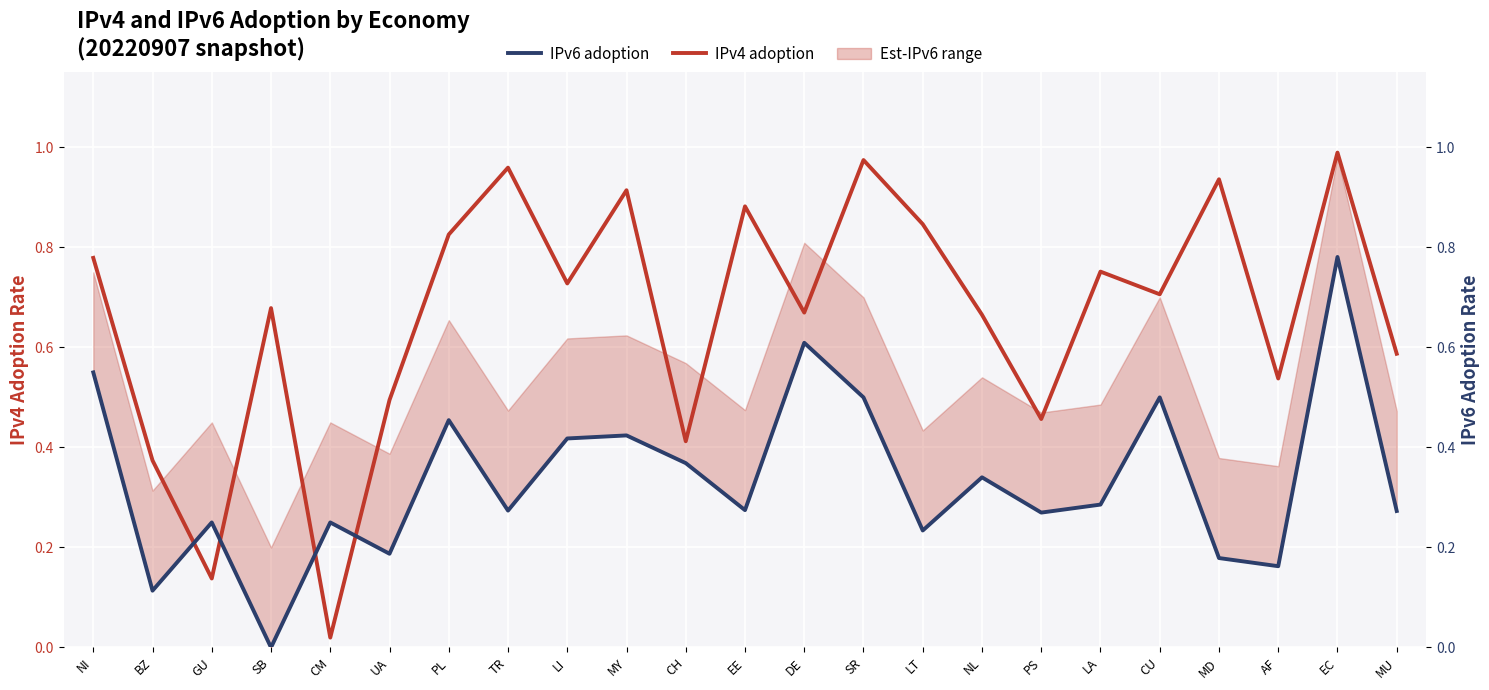

Rank the series at LT from lowest to highest value.

IPv6 adoption, IPv4 adoption